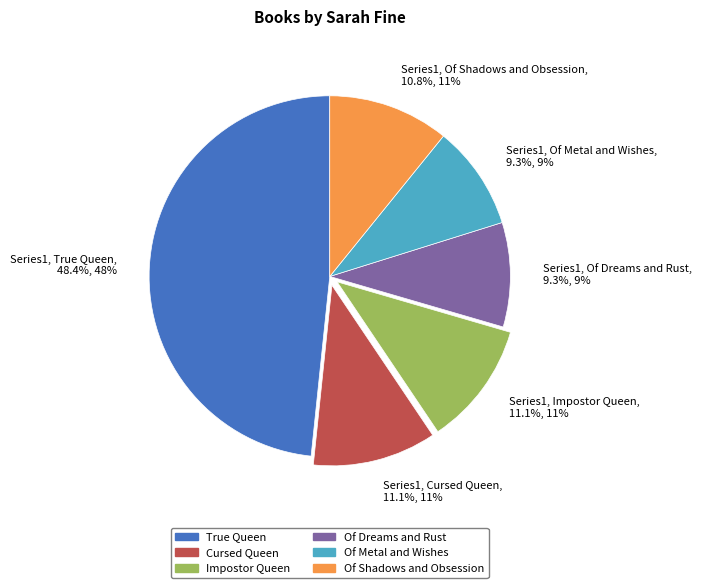

What is the ratio of the value at Series1, Of Shadows and Obsession, 10.8%, 11% to the value at Series1, Cursed Queen, 11.1%, 11%?

1.0